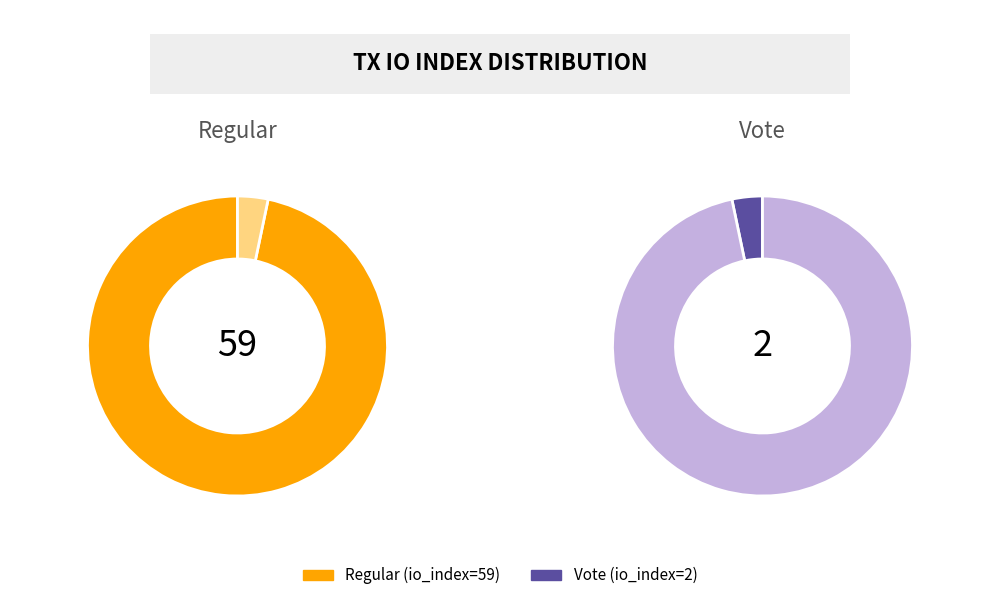

To the nearest percent, what is the average slice percentage?

50%